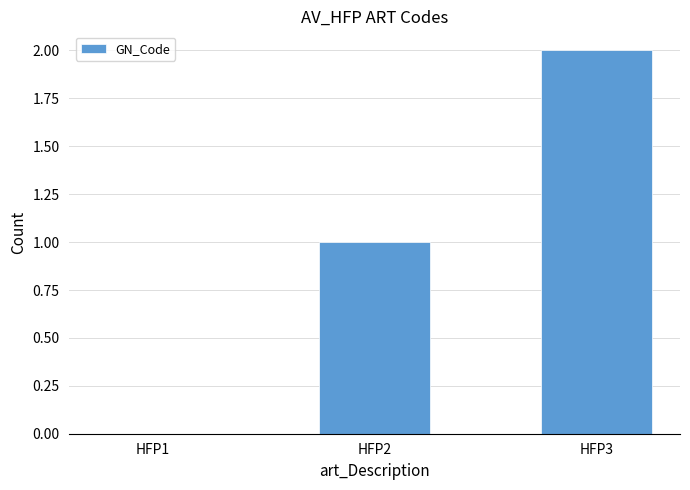

Reading left to right, extract all data points from this chart.

HFP1=0	HFP2=1	HFP3=2